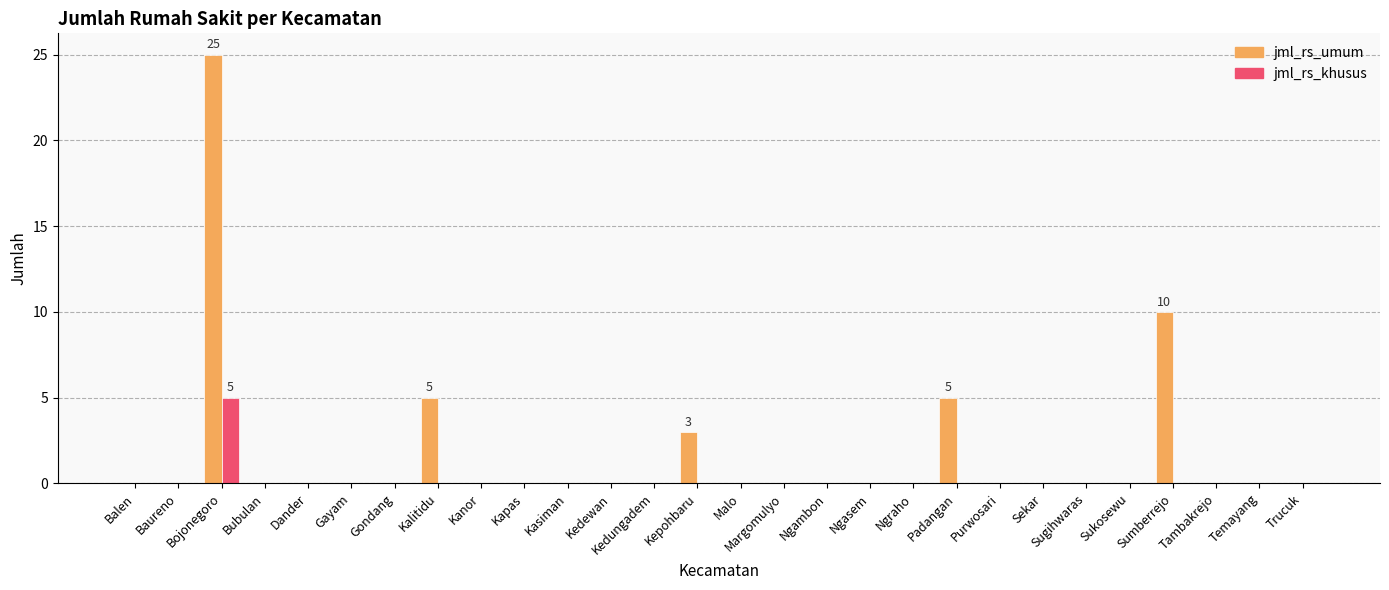

What are all the series names shown in the legend?

jml_rs_umum, jml_rs_khusus